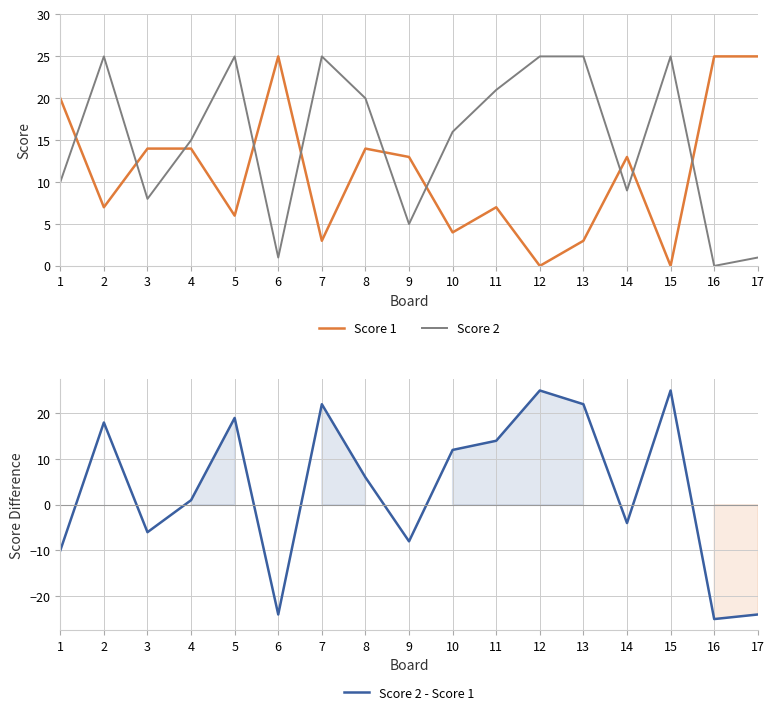

At which category is the sum across all series the highest?

2